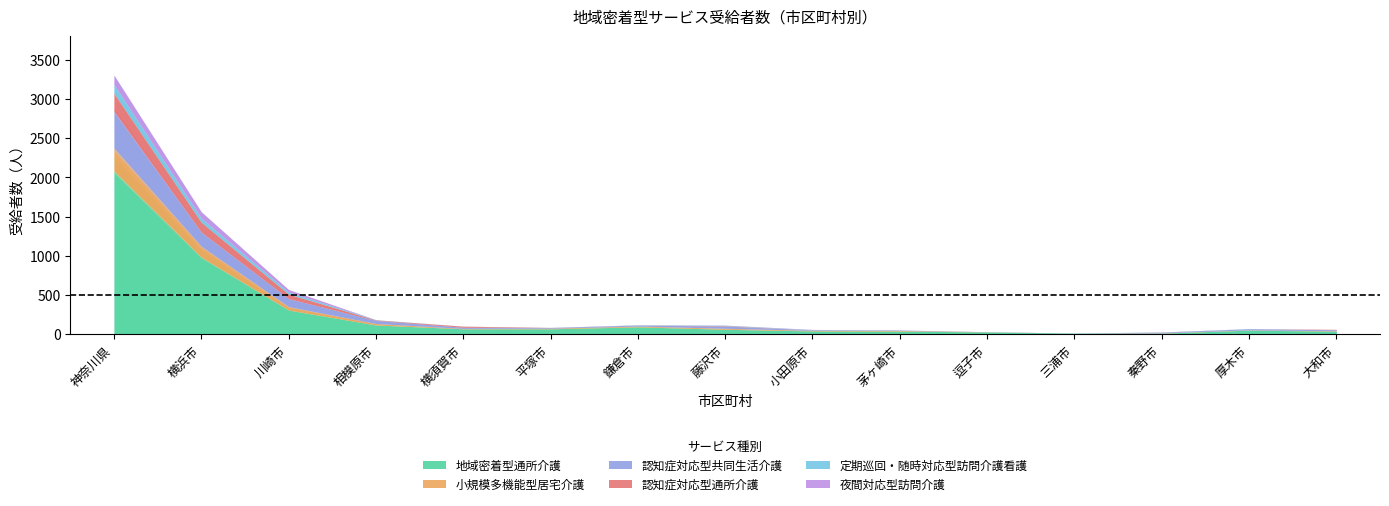

Does the chart display data point markers on the line(s)?

No